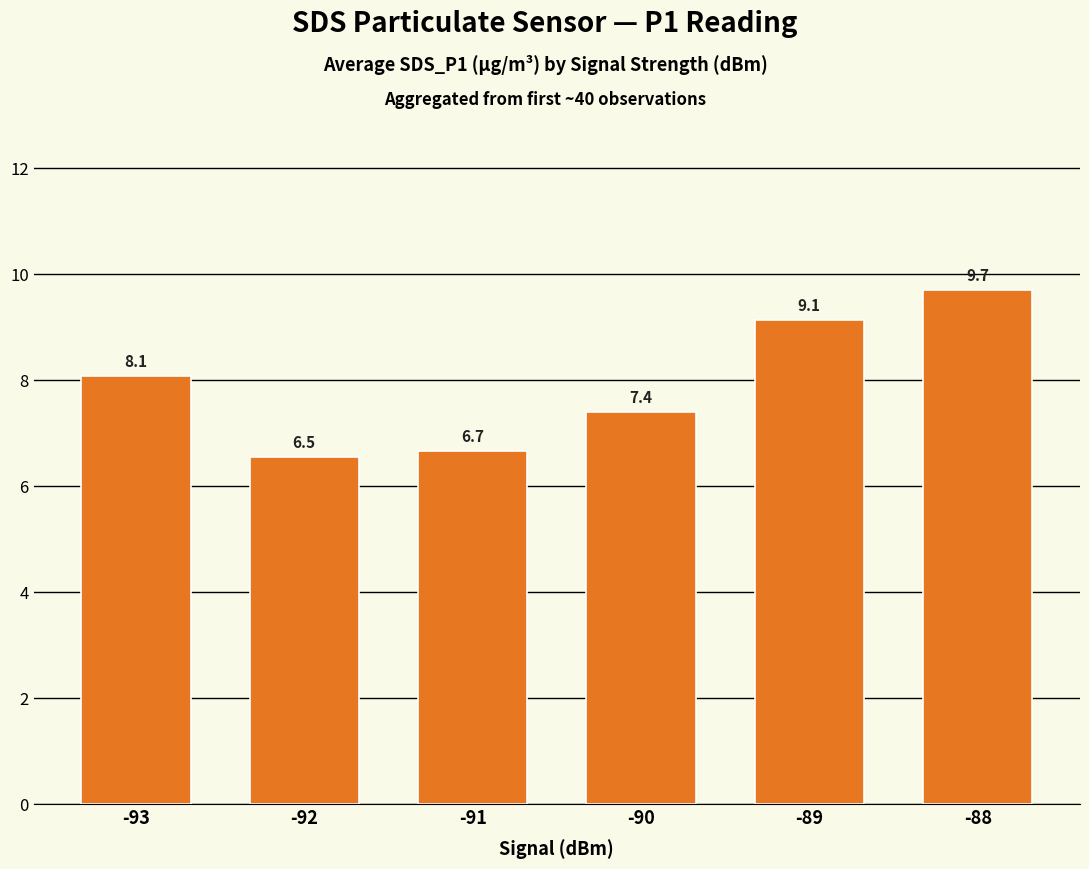

Where is the data nearest to the value 8?

-93